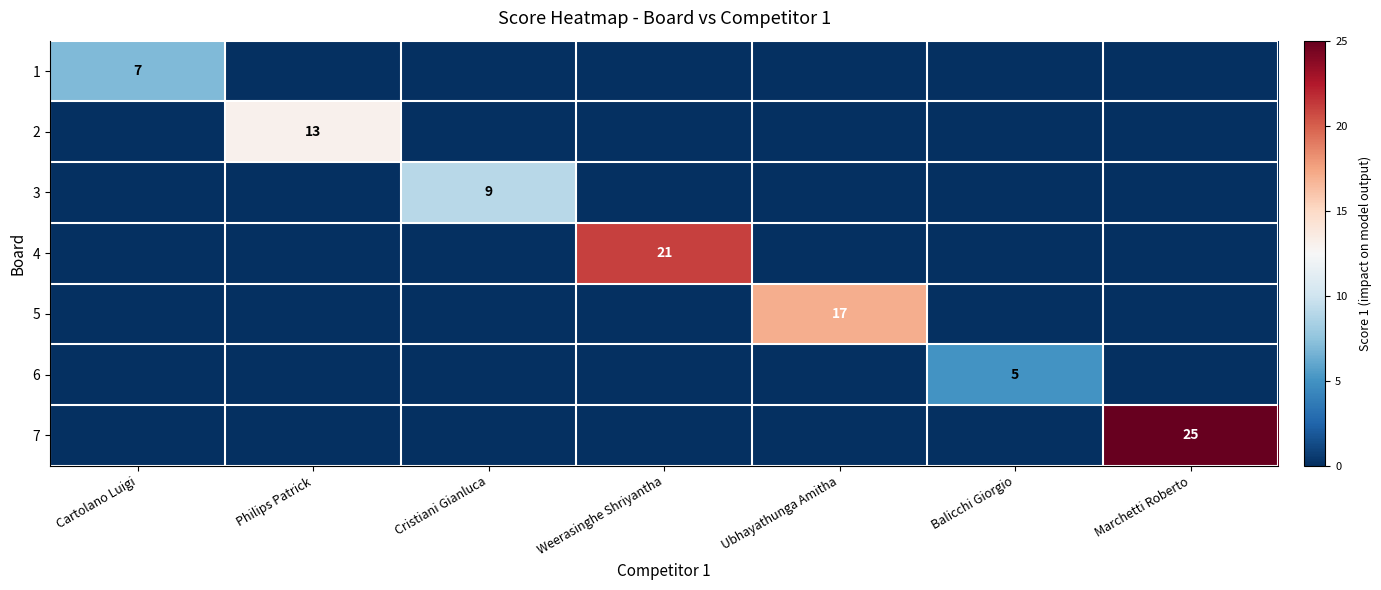

True or false: 5 has a value of 8 at Ubhayathunga Amitha.

False